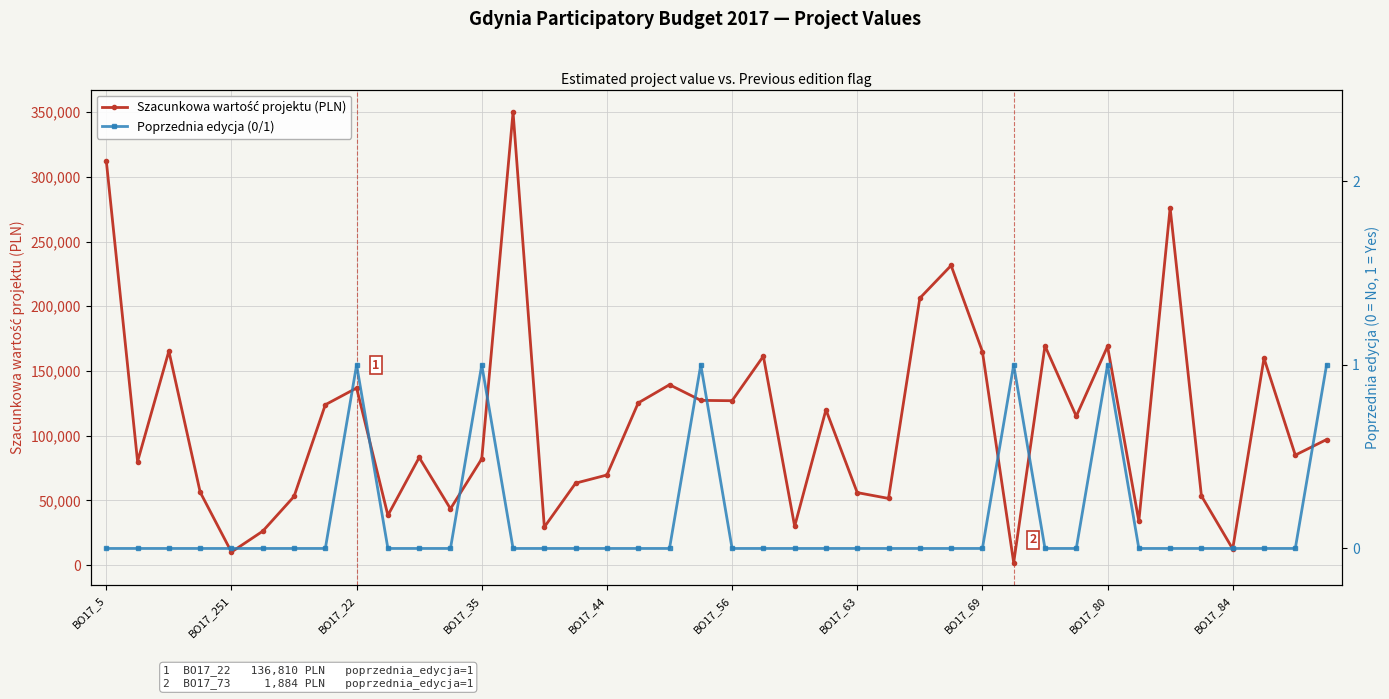

What is the sum of all Poprzednia edycja (0/1) values?

6